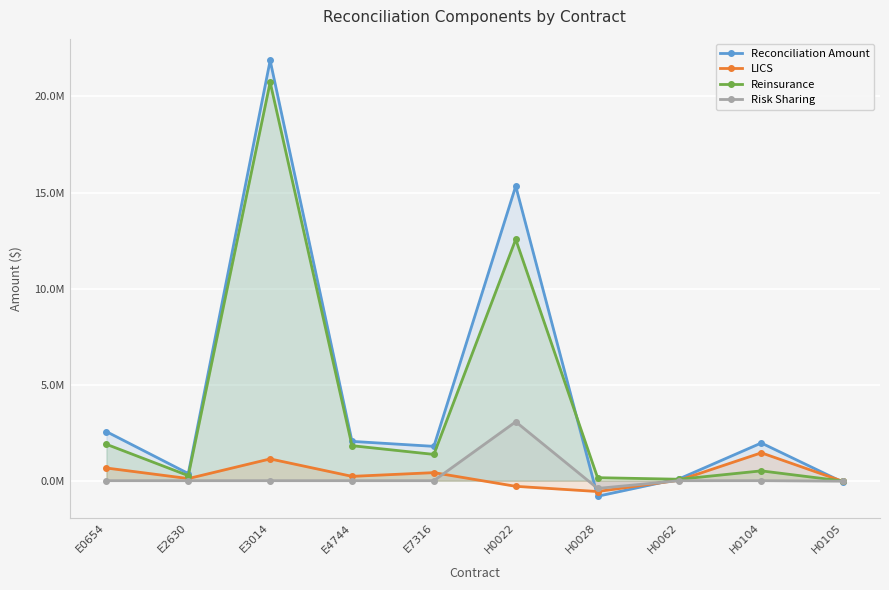

How many data points does each series have?

10